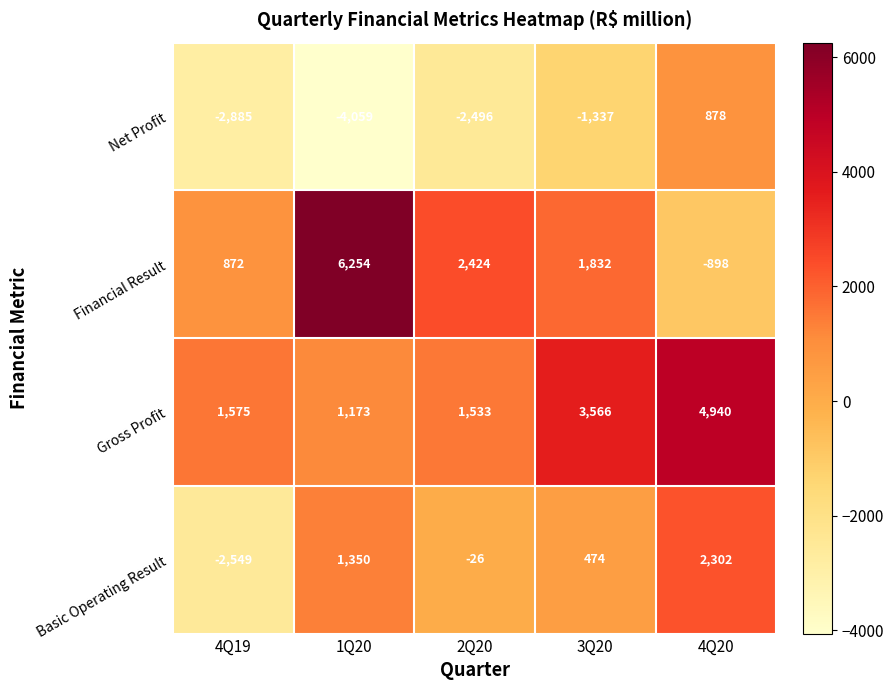

Rank the categories by Gross Profit value from lowest to highest.

1Q20, 2Q20, 4Q19, 3Q20, 4Q20